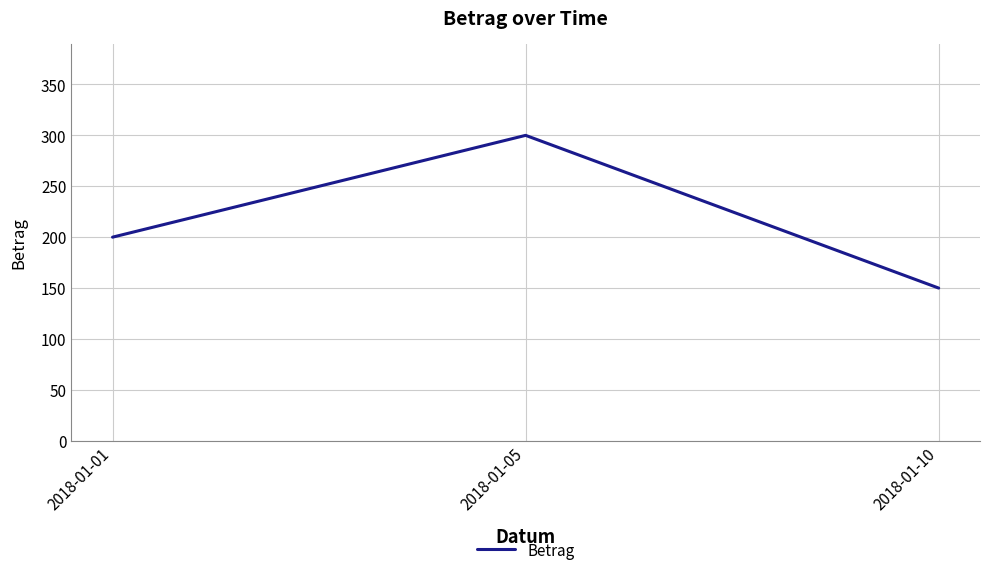

Between 2018-01-10 and 2018-01-01, which is larger?

2018-01-01